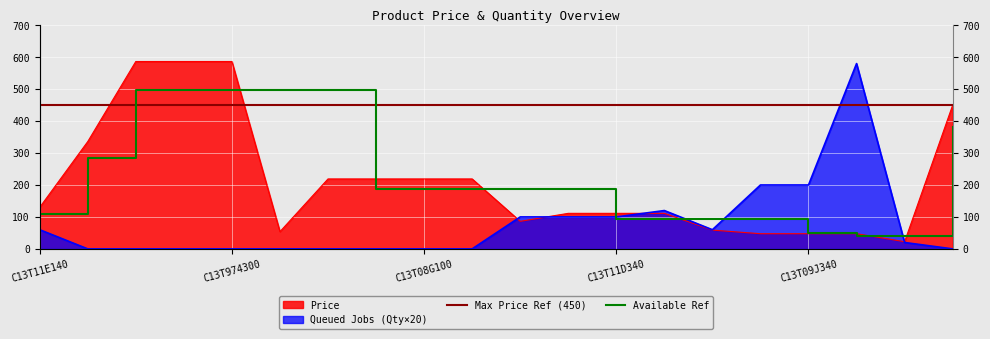

Which series has the widest spread of values?

Quantity